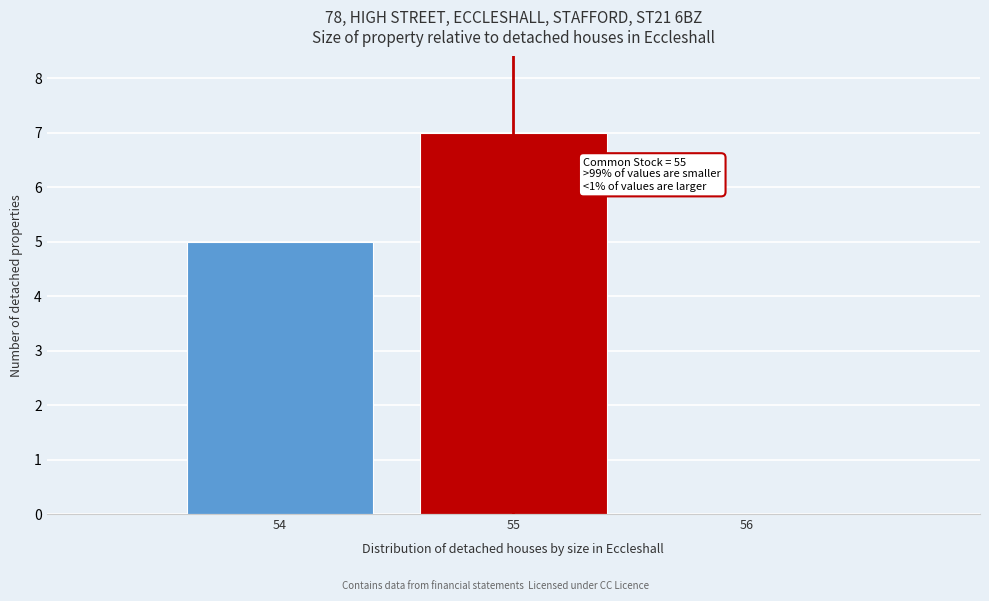

Over which range of the x-axis is the bar tallest?

54.5 to 55.5